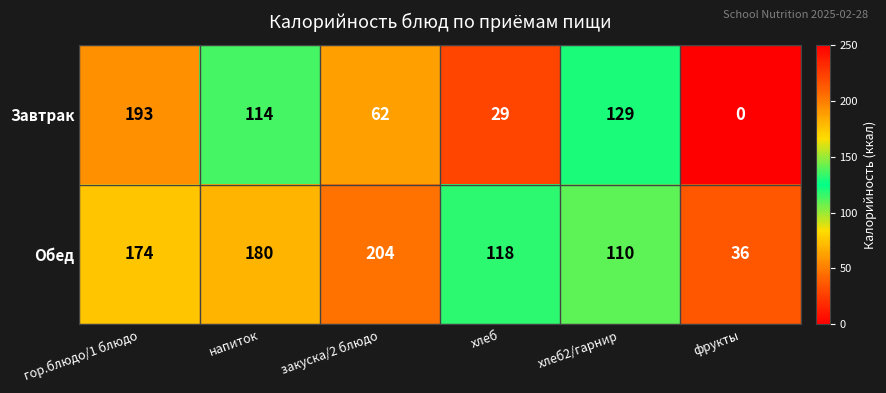

The value of Обед at фрукты is 11. True or false?

False